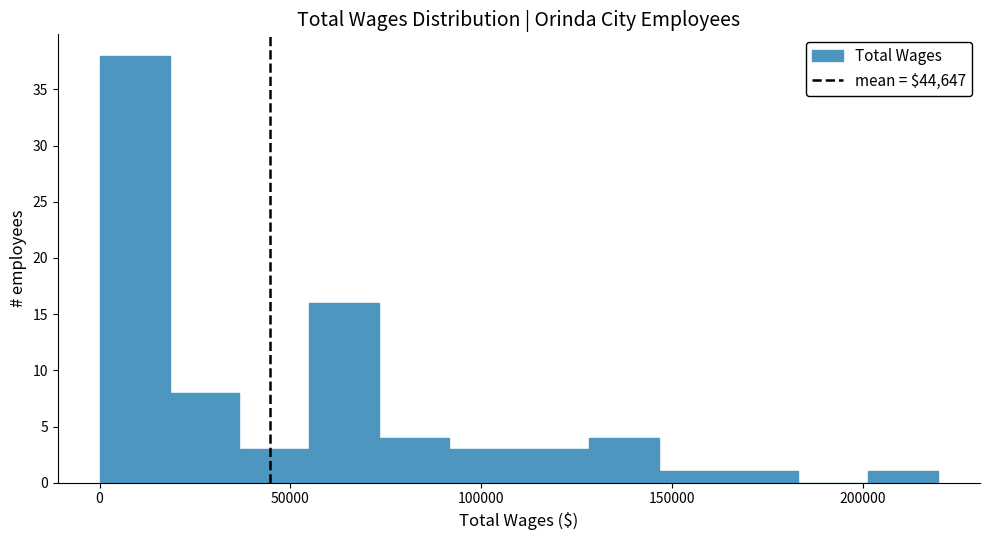

Read against the x-axis, roughly where is the centre of the tallest bar?

10000